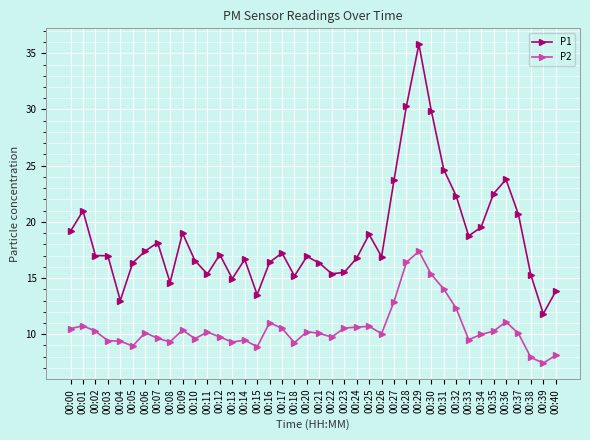

How many categories are shown in the chart?

40